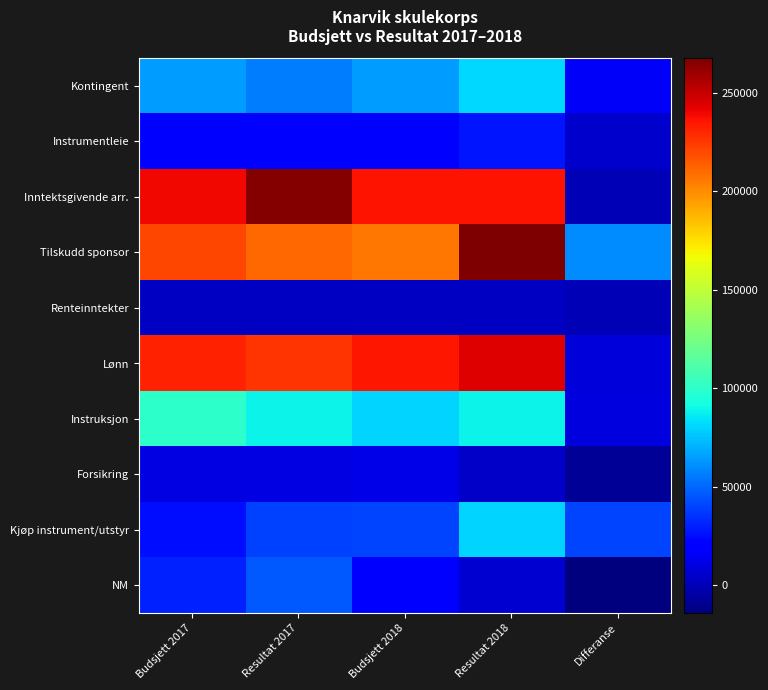

Which series has the largest total across all categories?

Inntektsgivende arr.